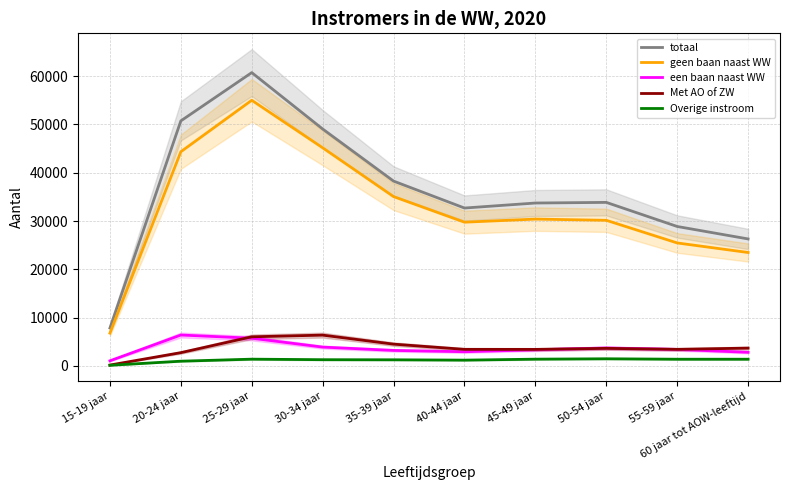

At which category is the sum across all series the highest?

25-29 jaar